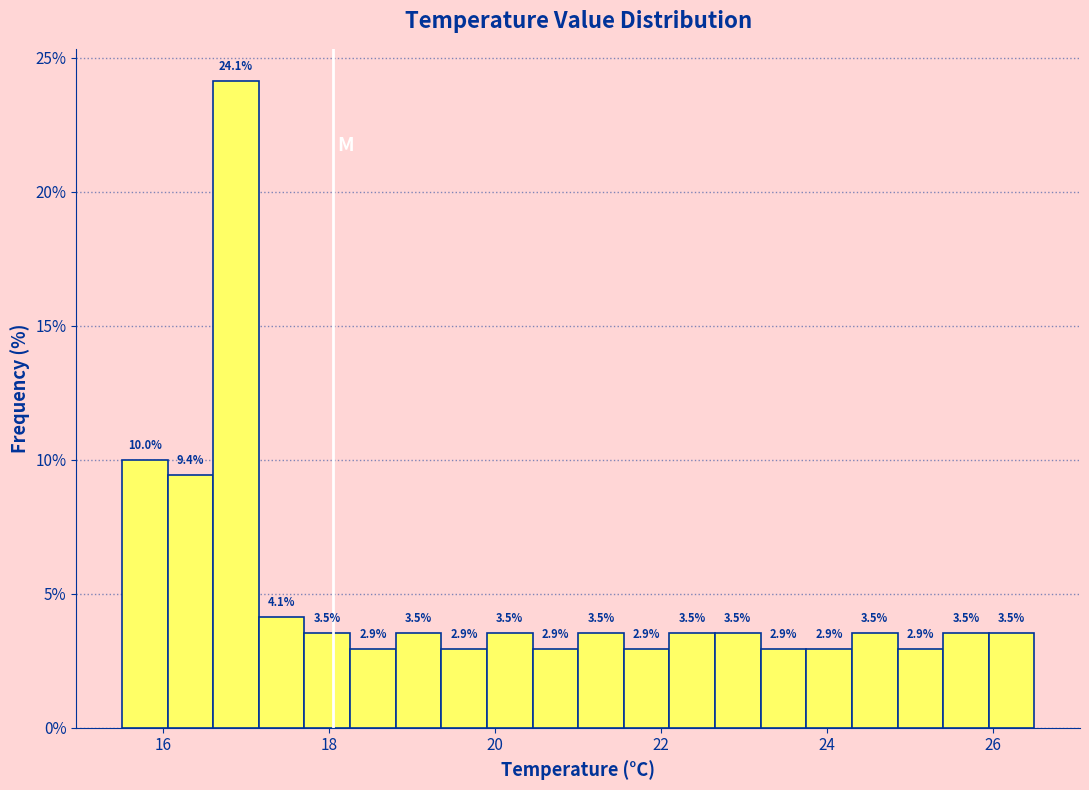

Read against the x-axis, roughly where is the centre of the tallest bar?

16.8